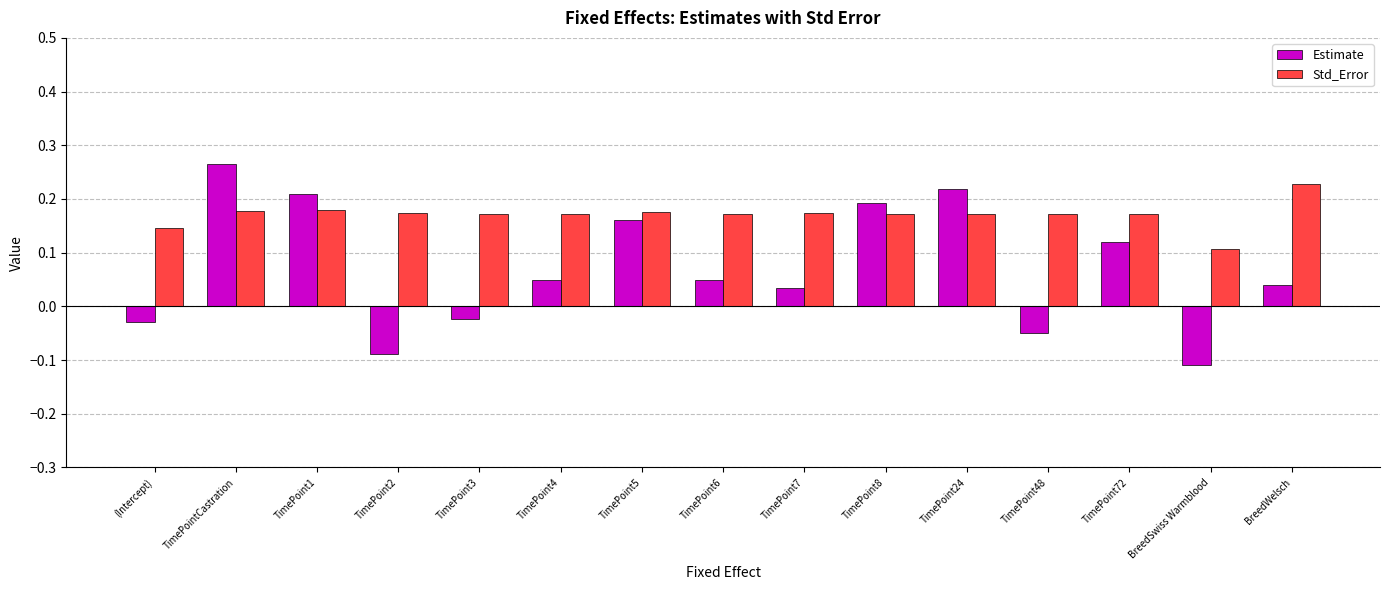

How many data points does each series have?

15